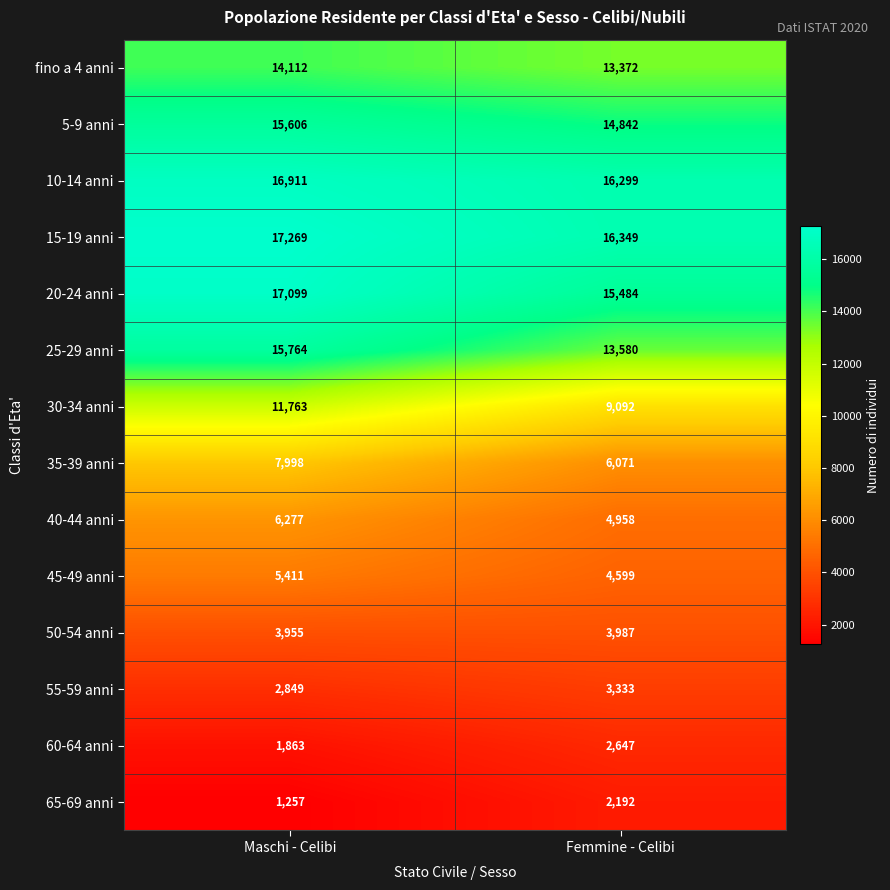

What is the sum of the 55-59 anni values at Maschi - Celibi and Femmine - Celibi?

6182